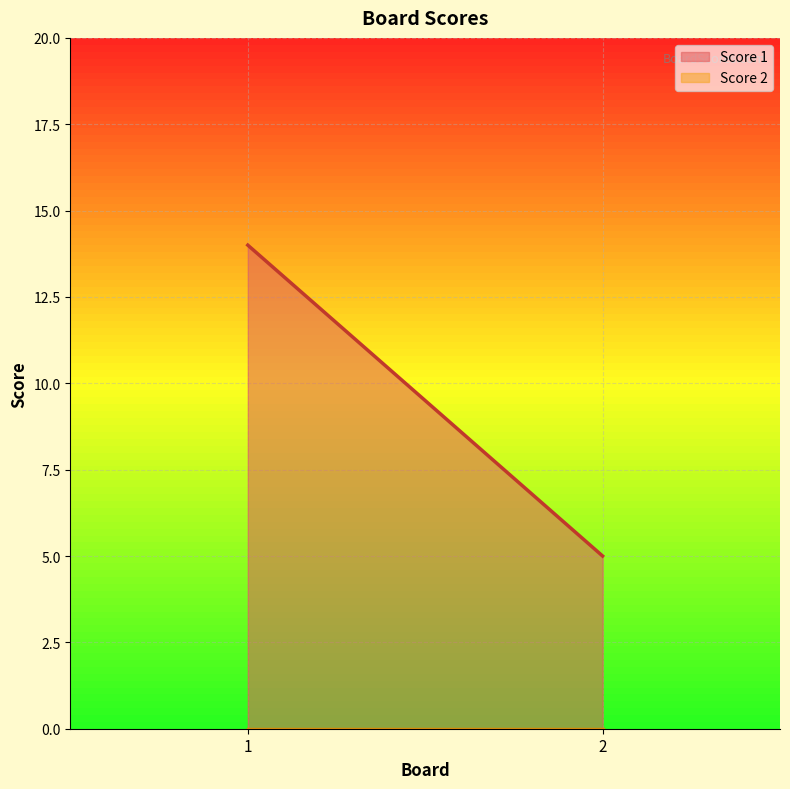

List the series in order of their peak value, highest first.

Score 1, Score 2